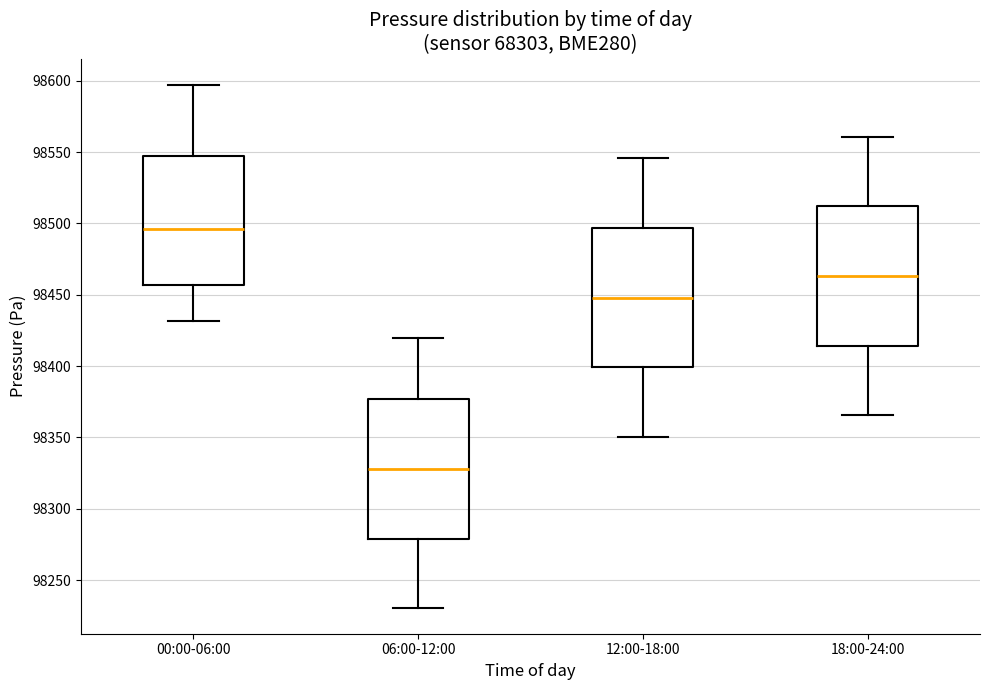

Which box's median line is the highest?

00:00-06:00